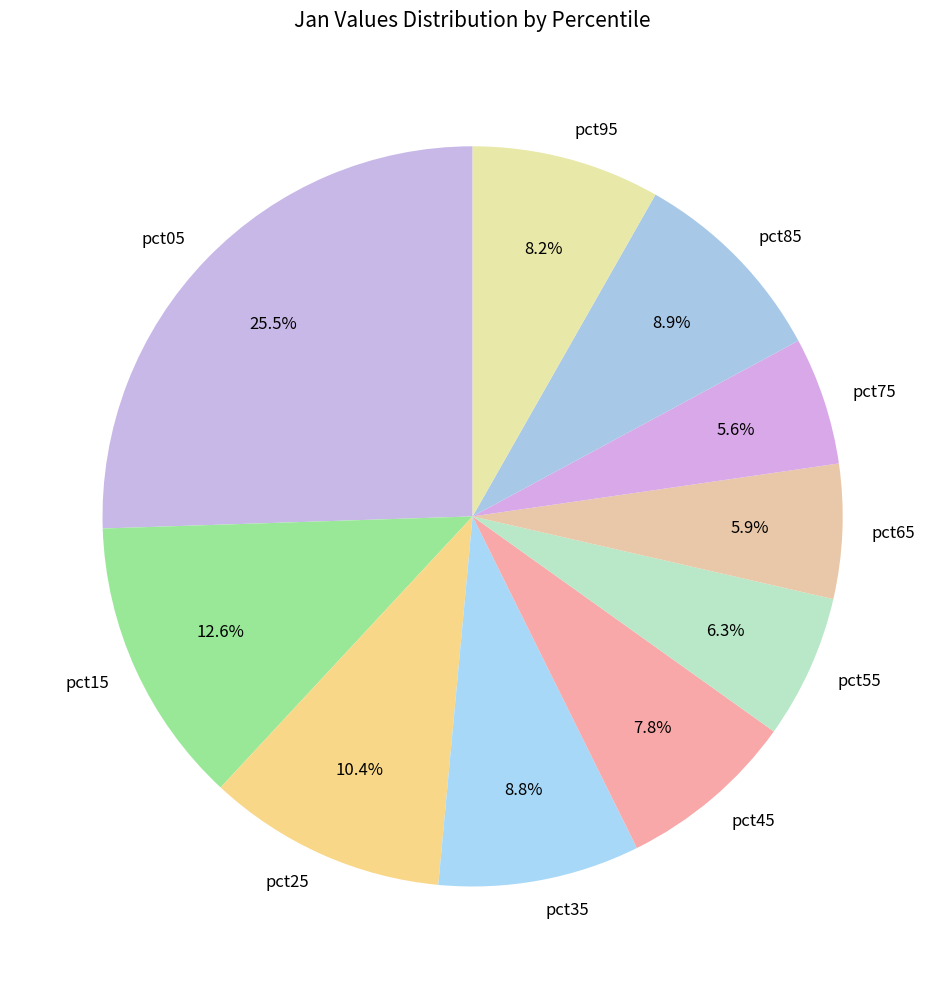

Which has a higher value, pct85 or pct25?

pct25